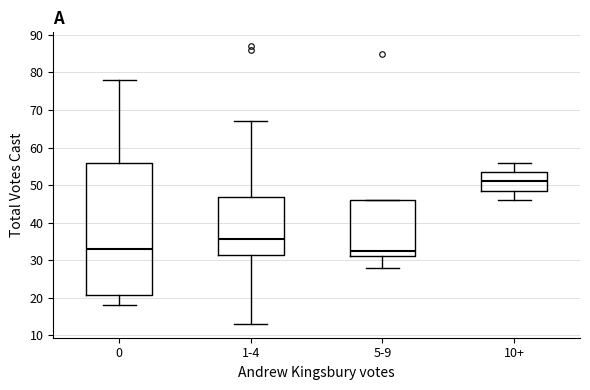

Comparing the boxes themselves (not the whiskers), which one is the tallest?

0